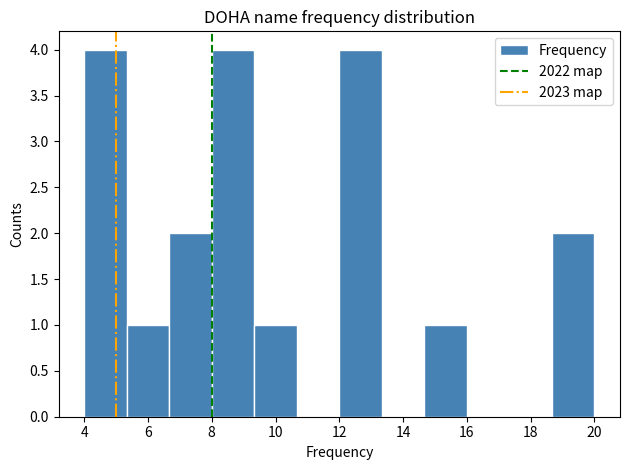

Reading left to right, list every bar in this chart as the range it spans on the x-axis followed by its height. Neither the bar edges nor the heights are printed on the chart, so give them approximately, as read against the axes.

4.0 to 5.4: 4
5.4 to 6.6: 1
6.6 to 8.0: 2
8.0 to 9.4: 4
9.4 to 10.6: 1
10.6 to 12.0: 0
12.0 to 13.4: 4
13.4 to 14.6: 0
14.6 to 16.0: 1
16.0 to 17.4: 0
17.4 to 18.6: 0
18.6 to 20.0: 2